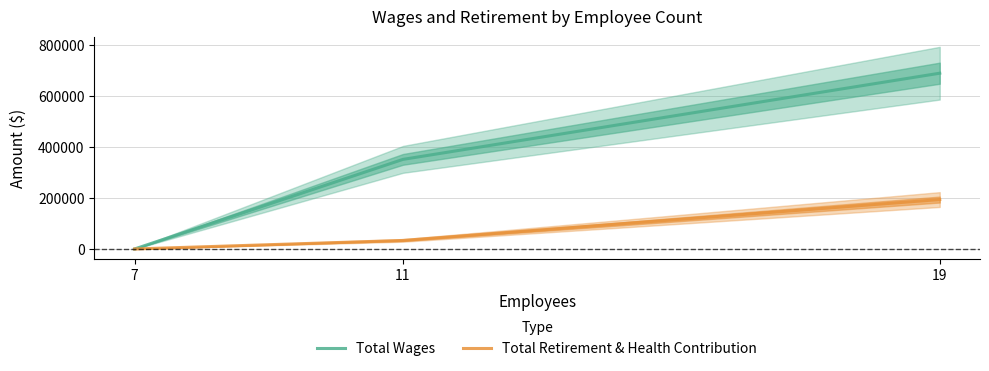

Count the number of data series in this chart.

2